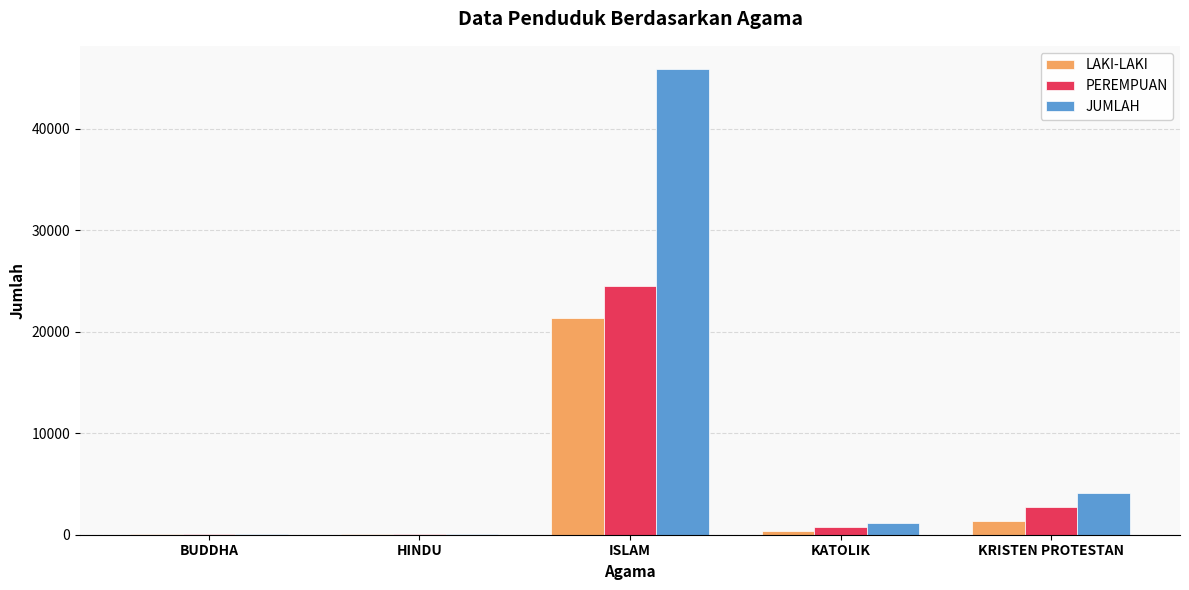

Which series has the largest range (max minus min)?

JUMLAH